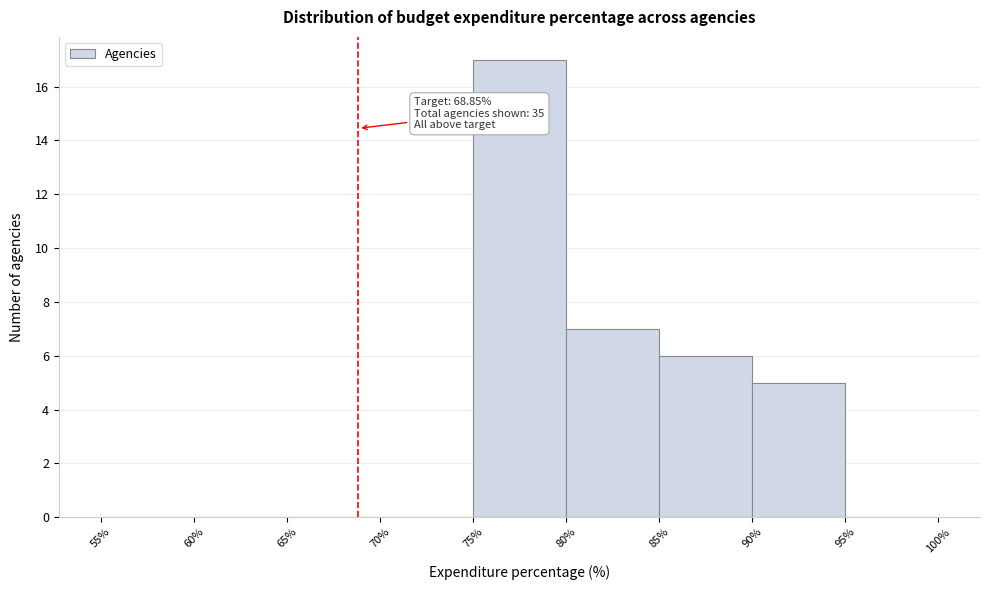

Over which range of the x-axis is the bar tallest?

75% to 80%